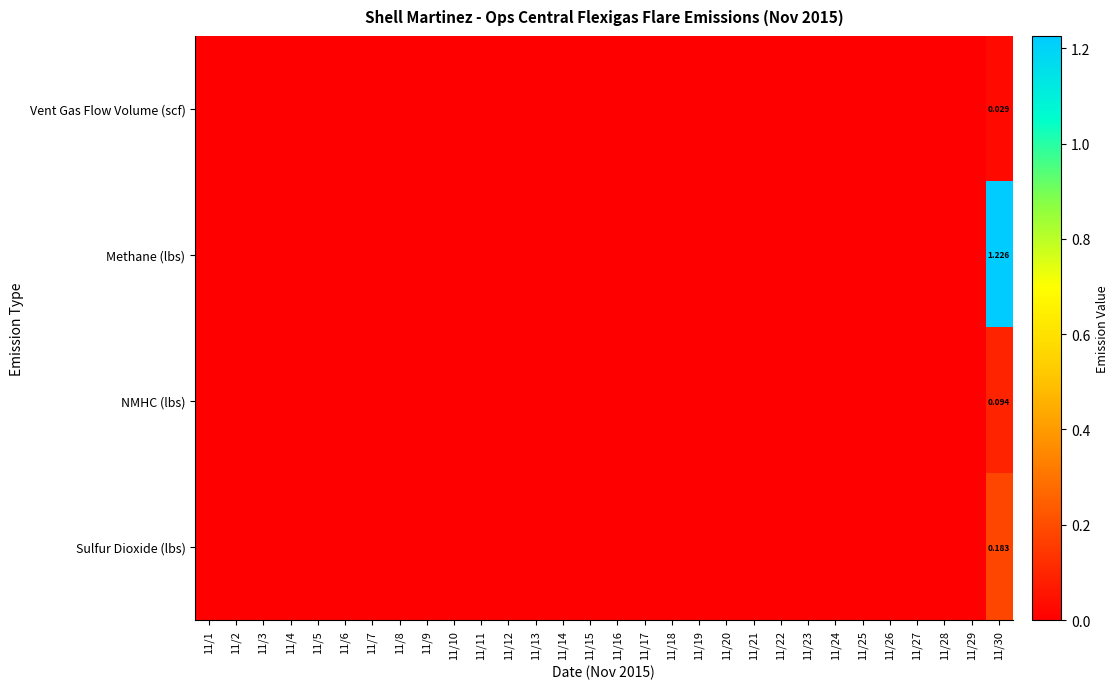

Between 11/24 and 11/8, which is larger?

11/24